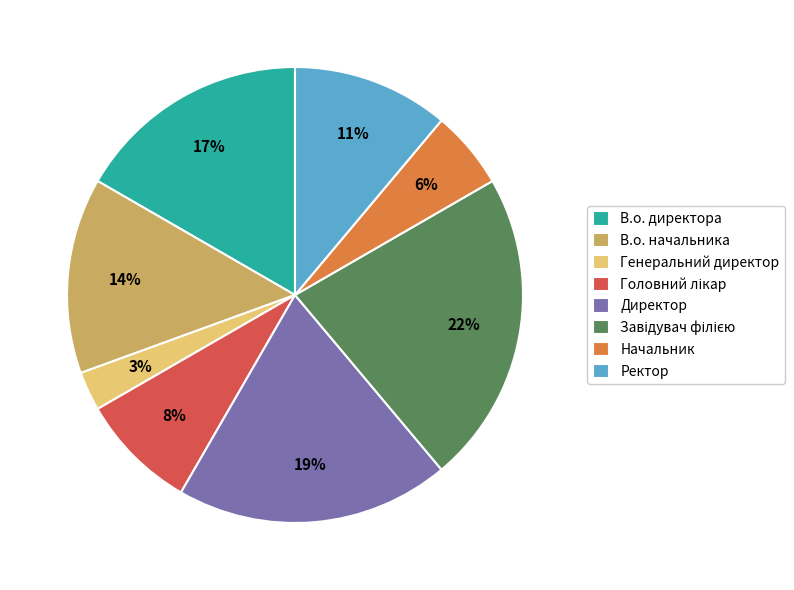

To the nearest percent, what is the combined percentage of Ректор and В.о. начальника?

25%